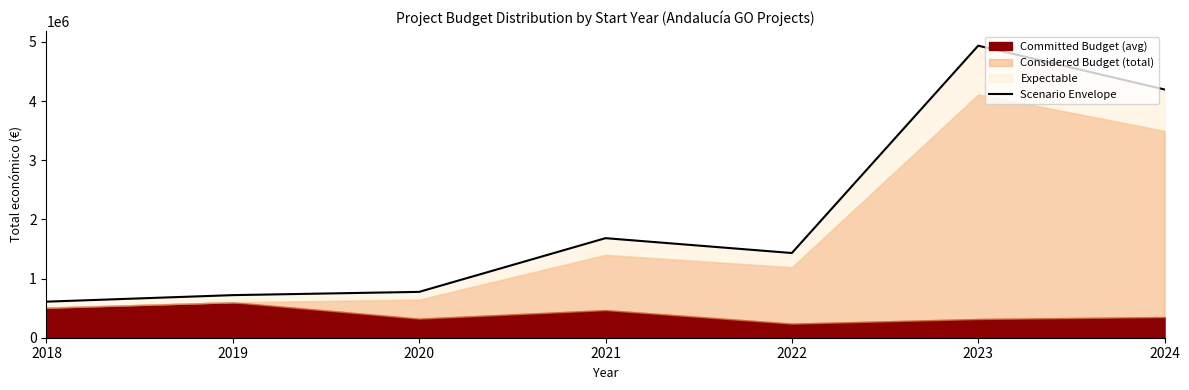

True or false: the data shows 609708.0 at 2018.

True